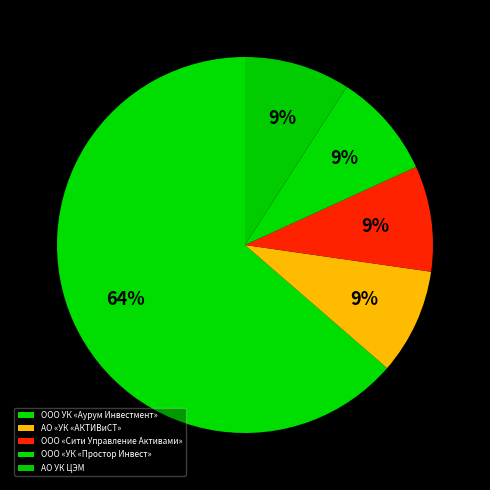

How many slices are in this pie chart?

5